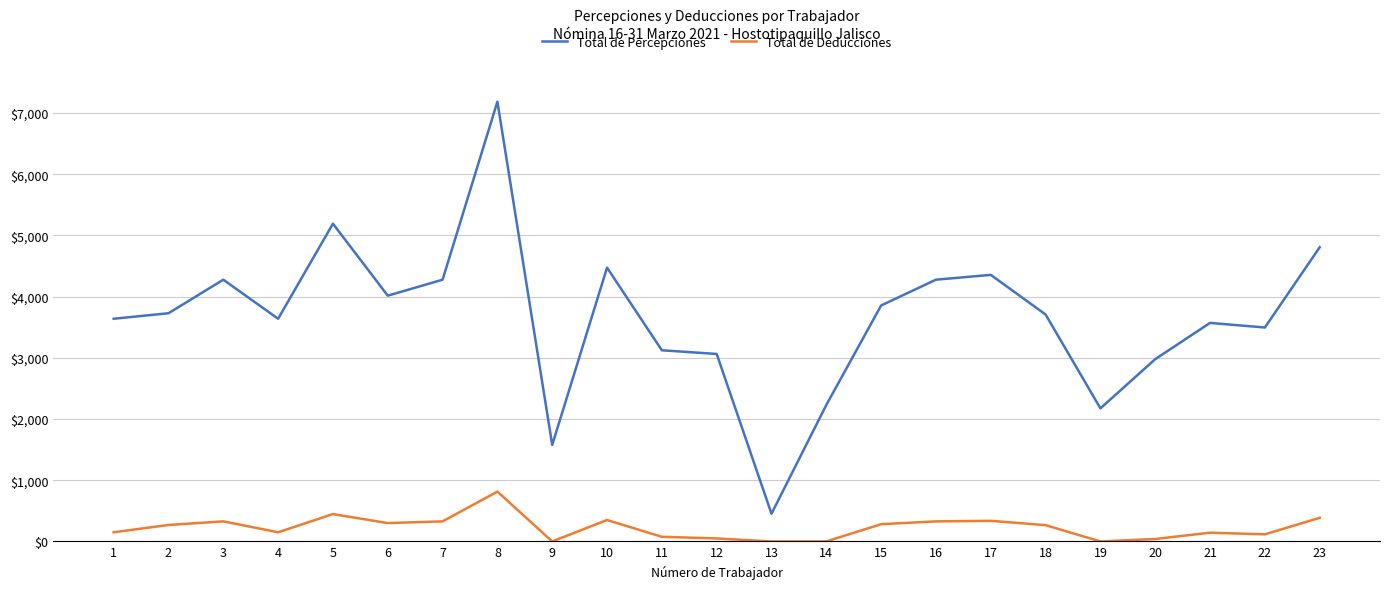

Which series has the widest spread of values?

Total de Percepciones